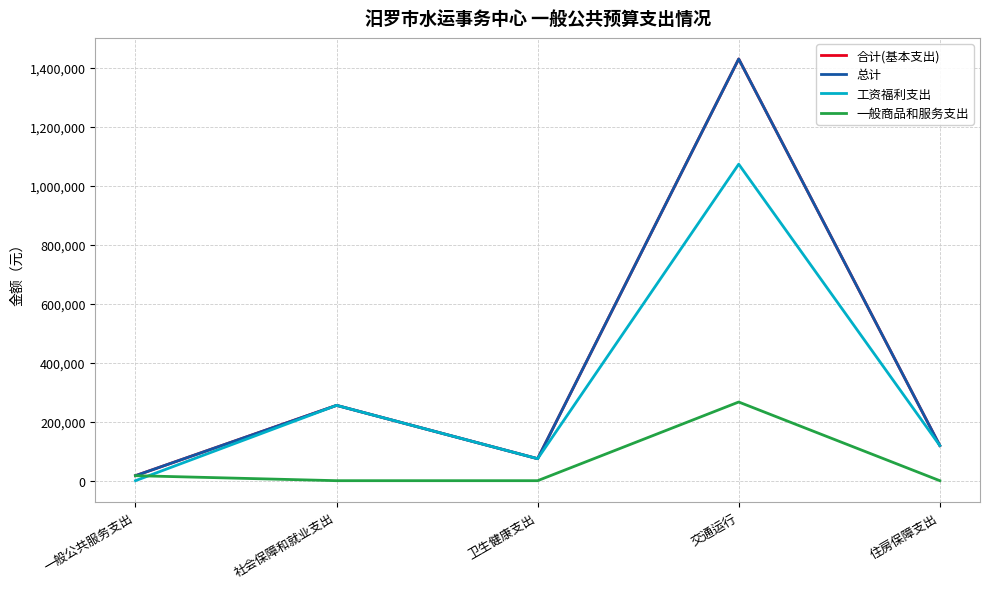

What are all the series names shown in the legend?

合计(基本支出), 总计, 工资福利支出, 一般商品和服务支出